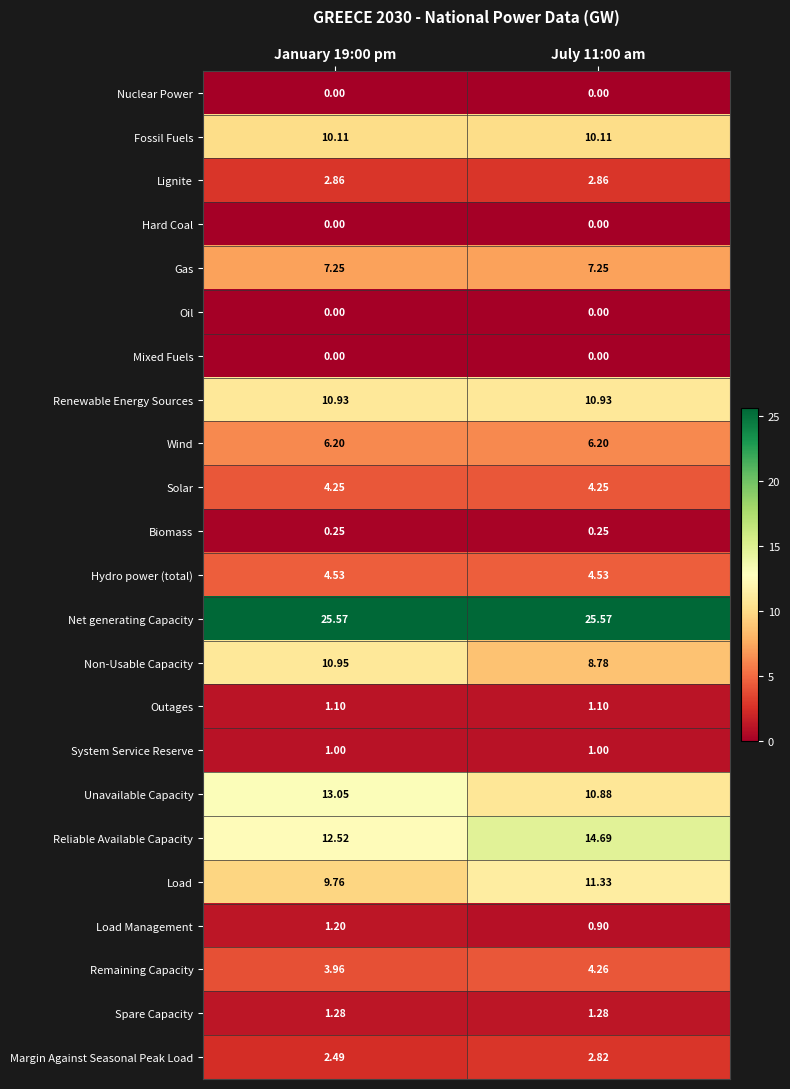

Which series has the largest total across all categories?

Net generating Capacity